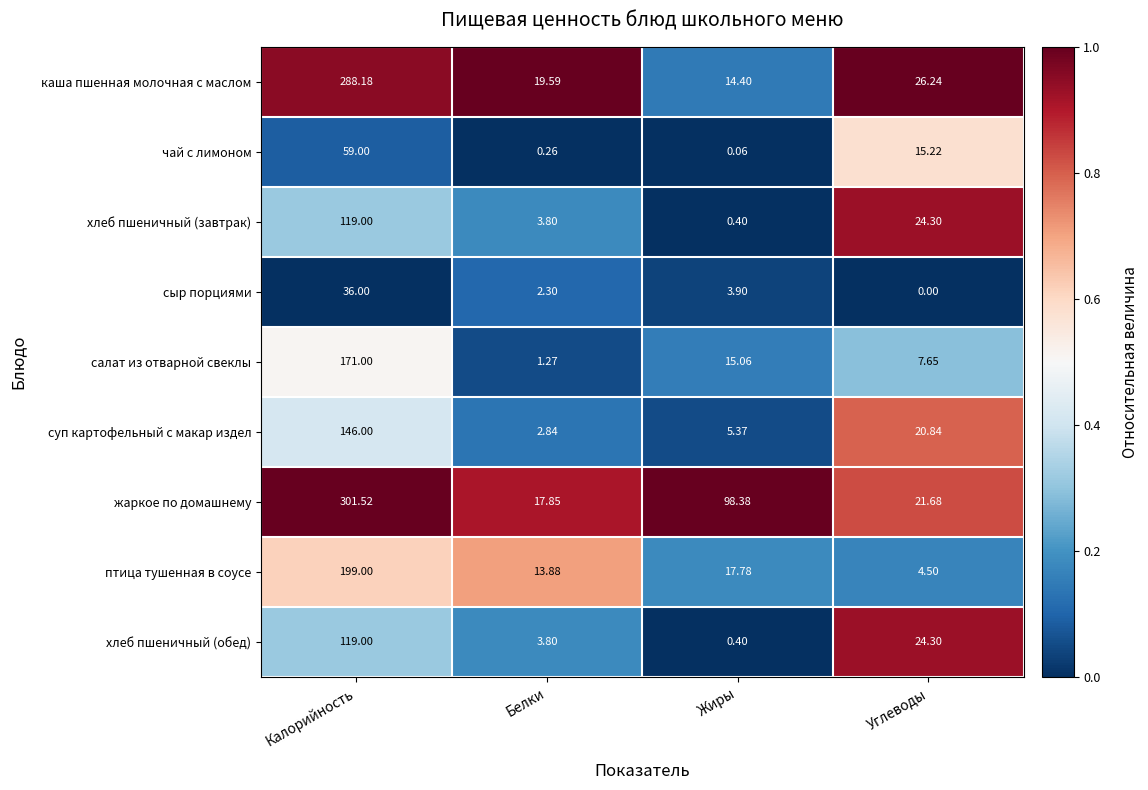

How many distinct data groups are displayed?

9